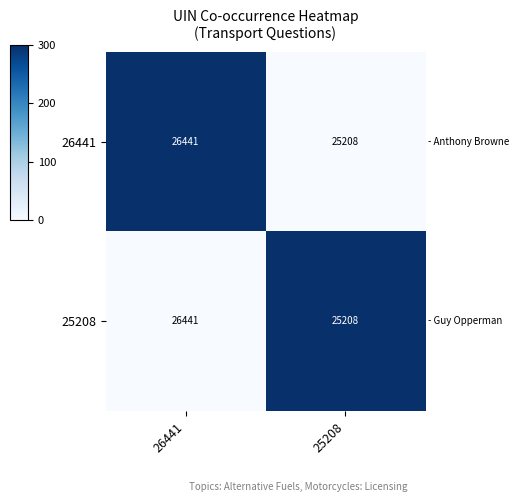

At which category is the sum across all series the highest?

26441